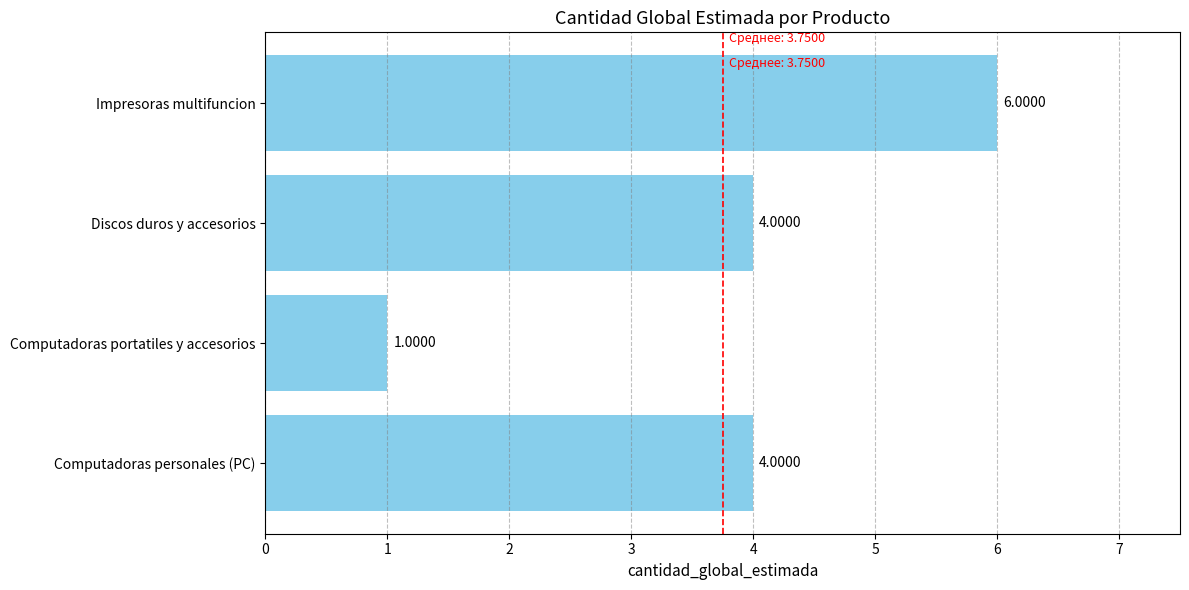

What is the sum of all values?

15